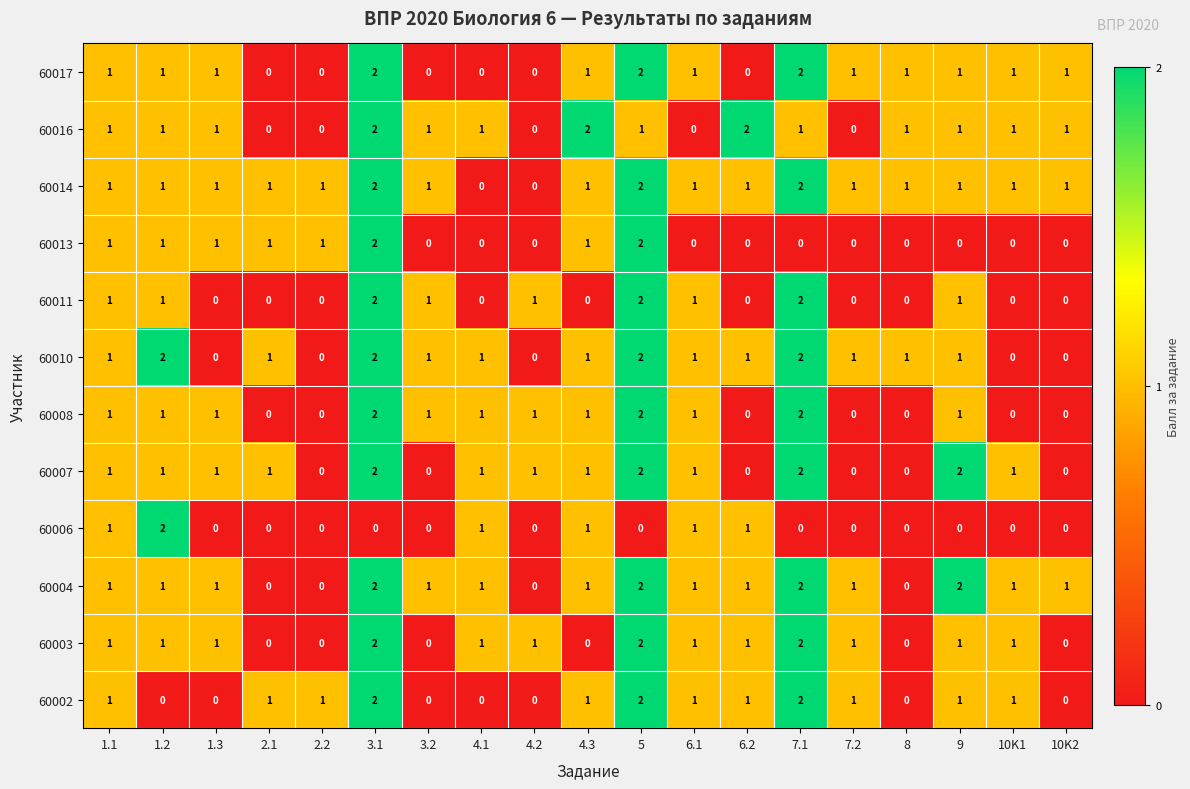

How many 60011 values are between 0 and 1?

16